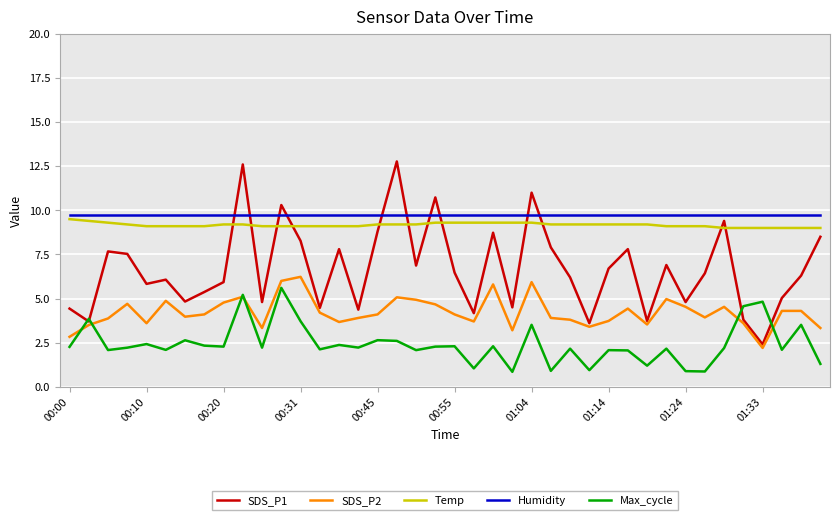

Which series has the largest range (max minus min)?

SDS_P1